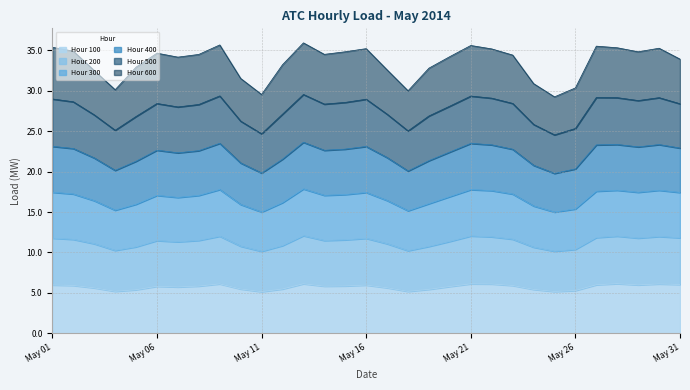

What is the lowest value of the Hour 100 series?

5.2